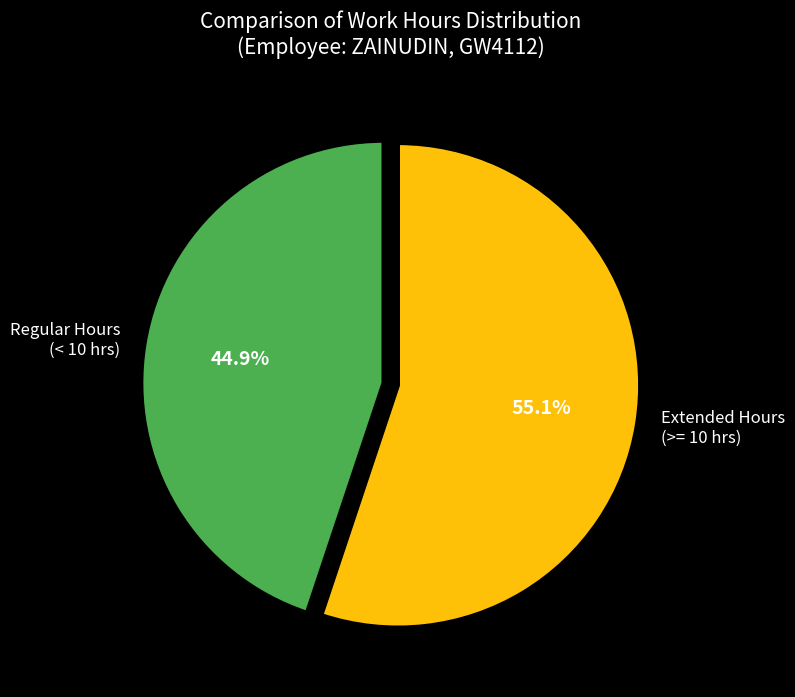

Count the number of slices in the pie.

2